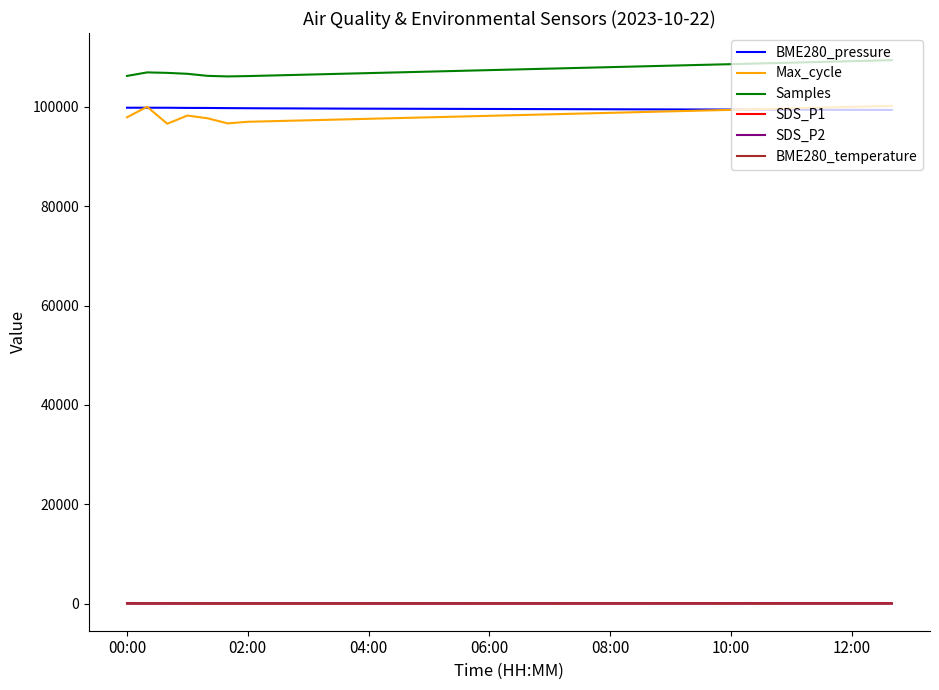

What is the highest value of the Samples series?

109400.0